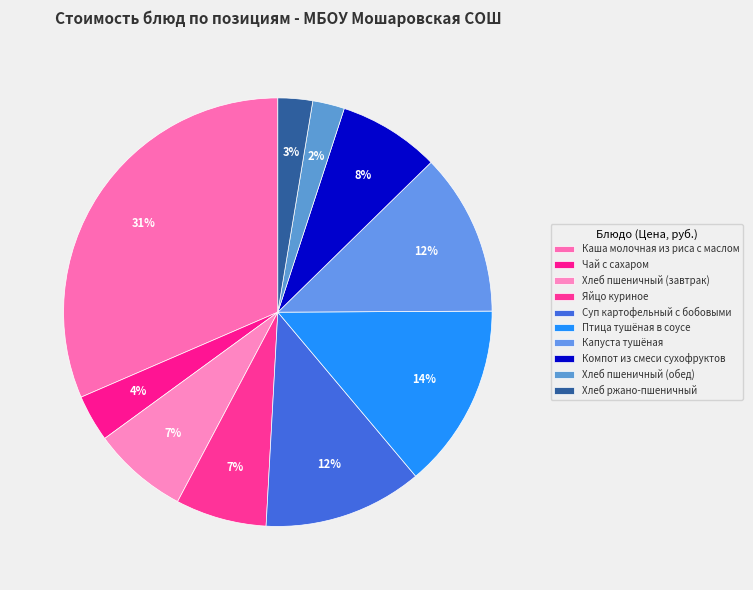

How many segments does this pie chart have?

10